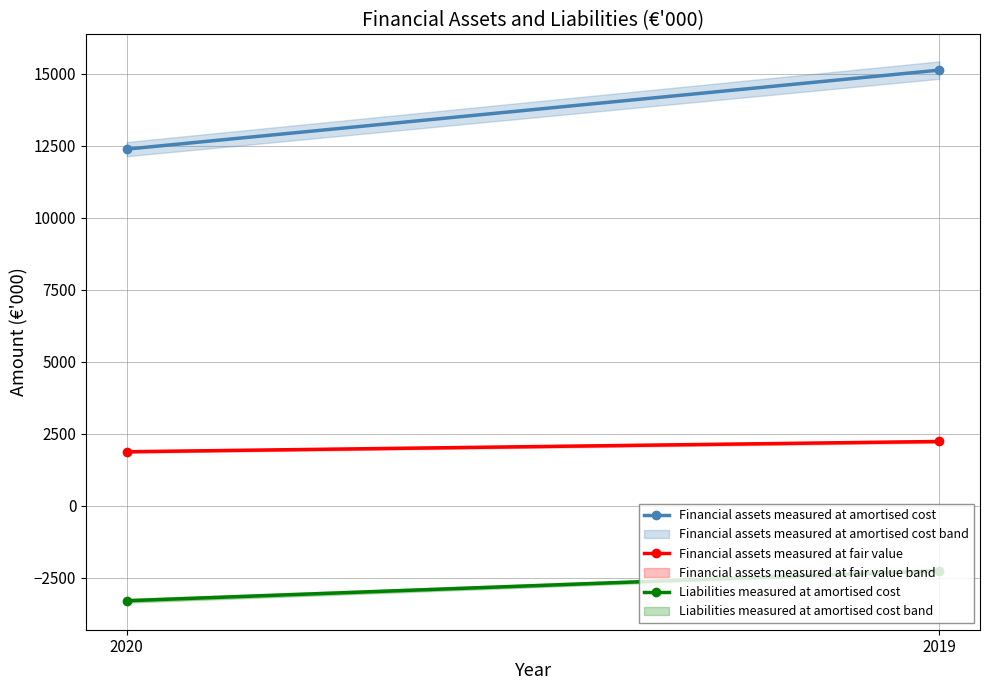

What are all the series names shown in the legend?

Financial assets measured at amortised cost, Financial assets measured at fair value, Liabilities measured at amortised cost